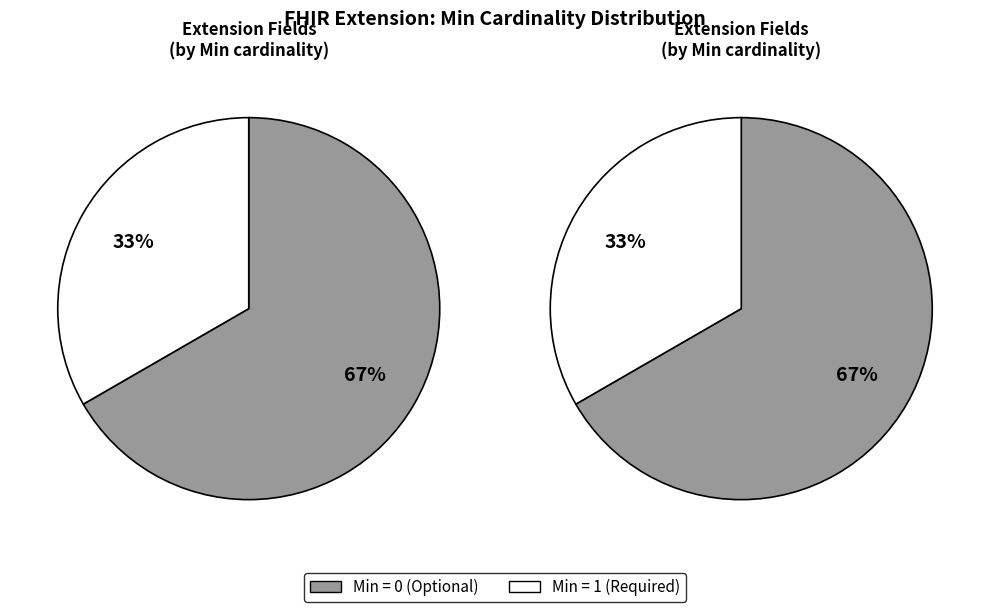

Is it true that Extension.url is 42% of the pie?

False